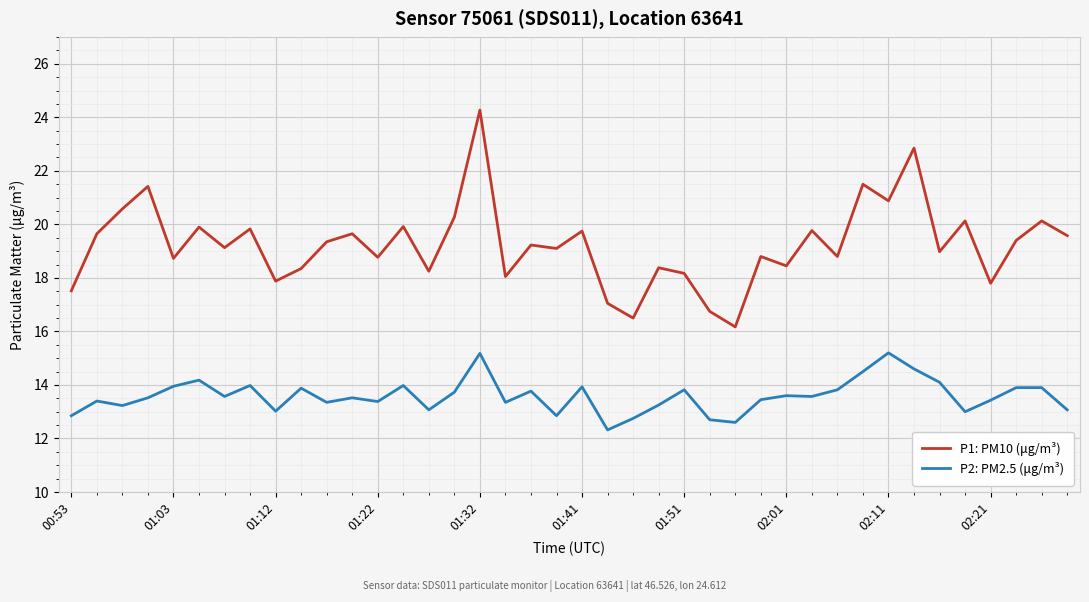

Which series has the largest total across all categories?

P1: PM10 (μg/m³)